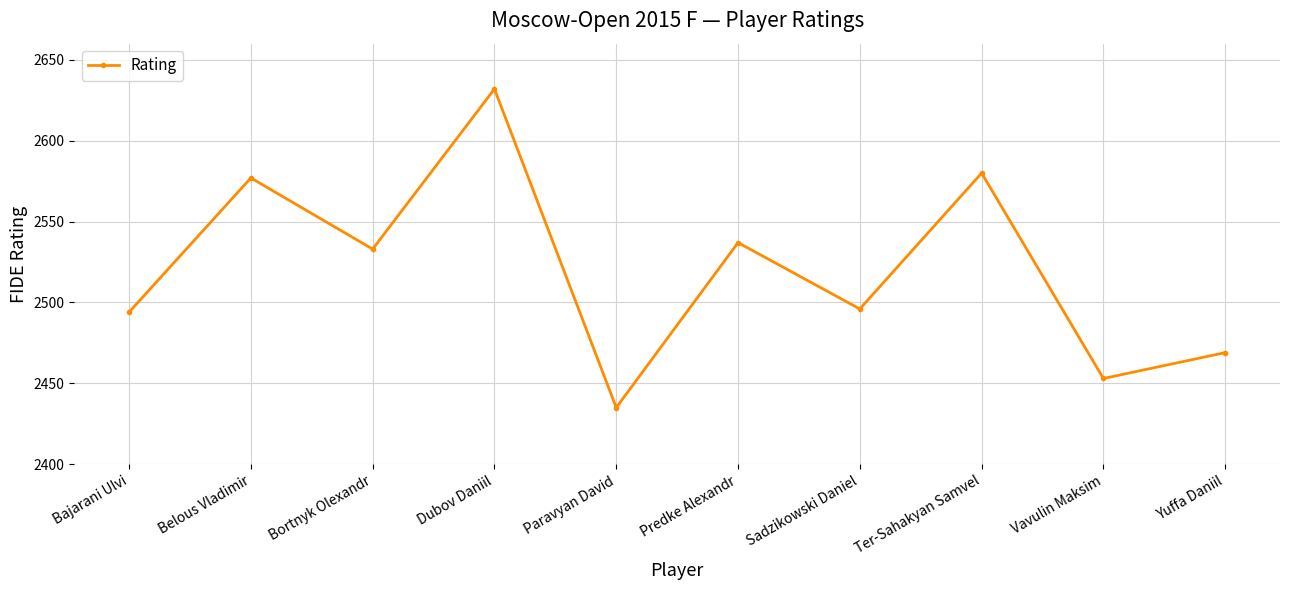

The chart shows a value of 2469 at Yuffa Daniil. True or false?

True